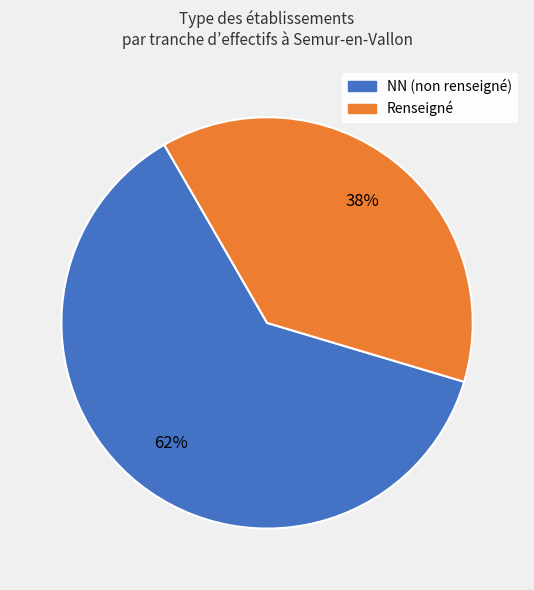

How many segments does this pie chart have?

2